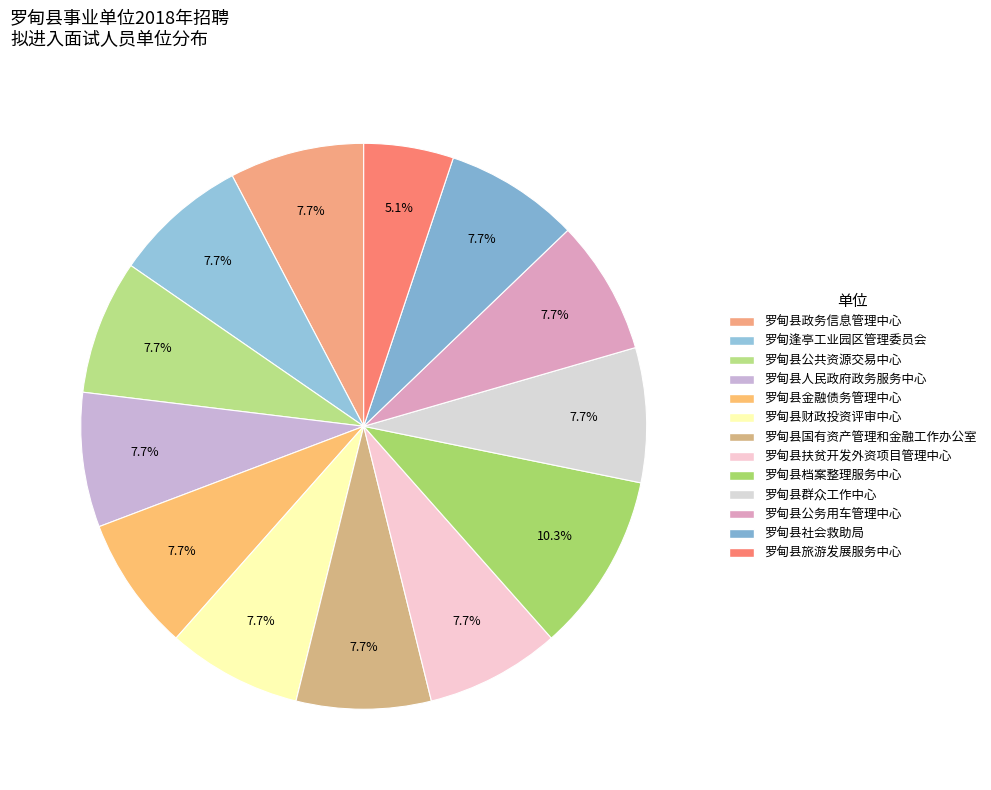

Is the sum of 罗甸逢亭工业园区管理委员会 and 罗甸县社会救助局 greater than half?

No